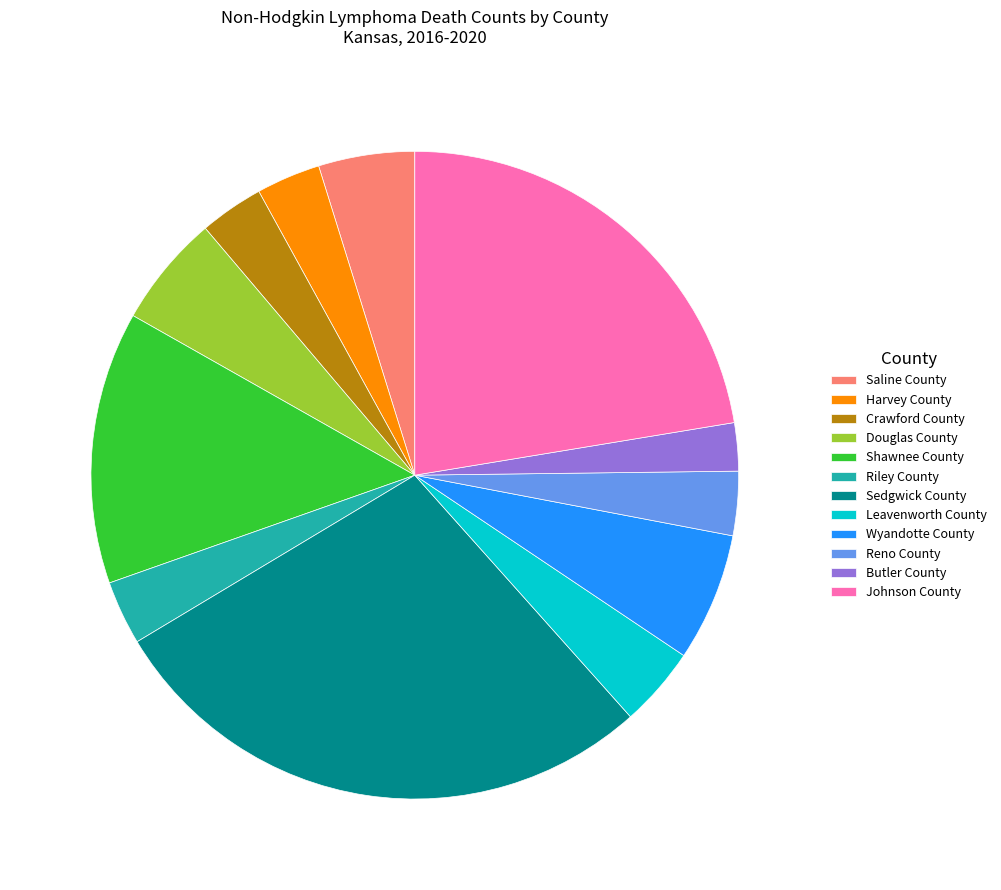

What is the smallest slice in the pie chart?

Butler County